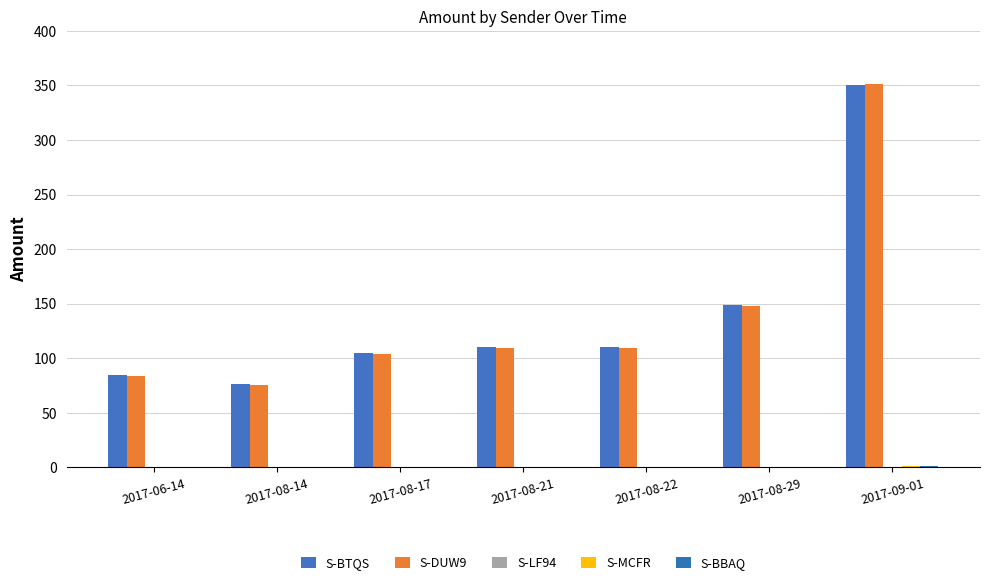

What position from the left is 2017-08-14?

2